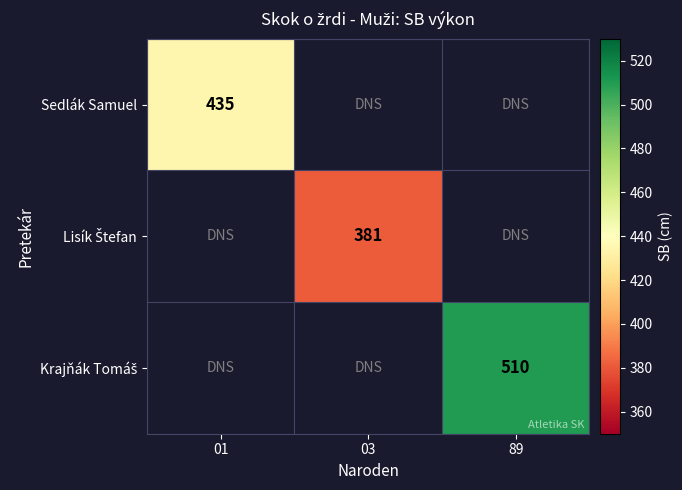

True or false: Sedlák Samuel has a value of 435 at 01.

True